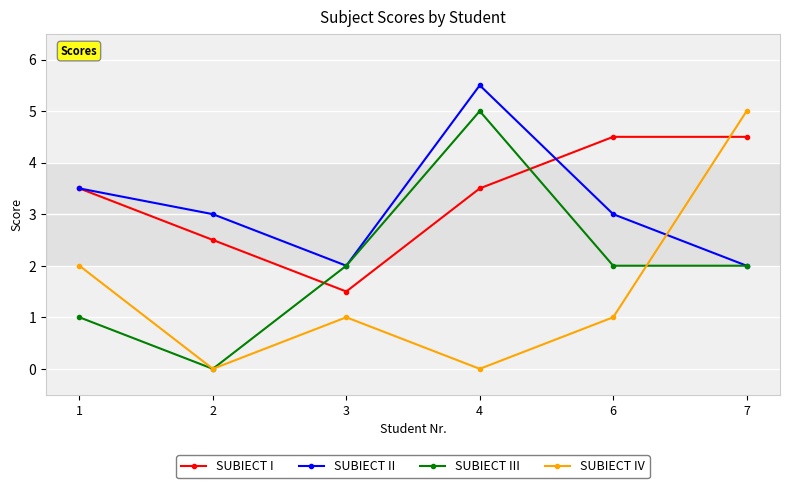

Is this an area chart (filled region under the line)?

No